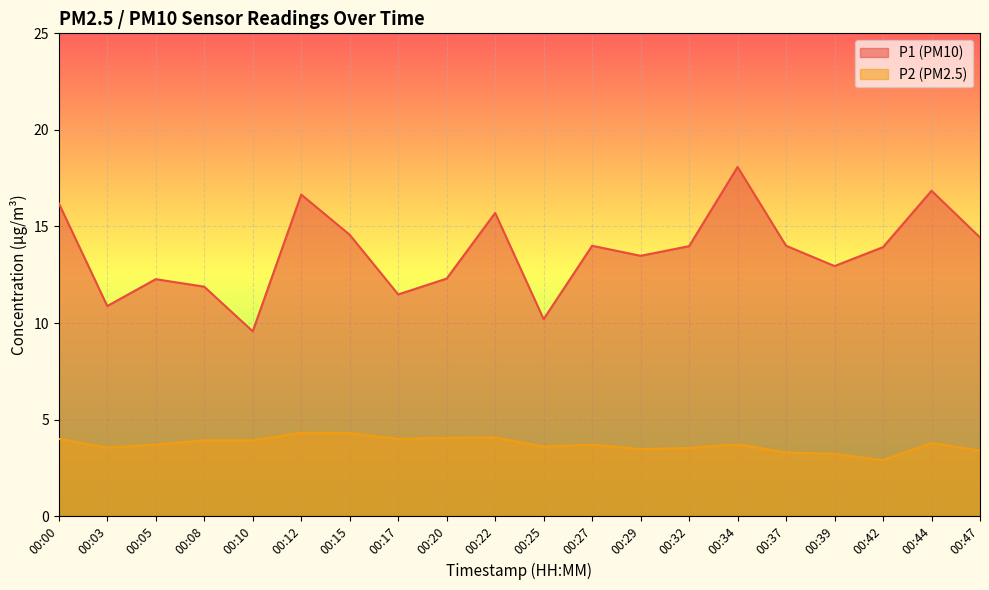

List the series in order of their peak value, highest first.

P1, P2